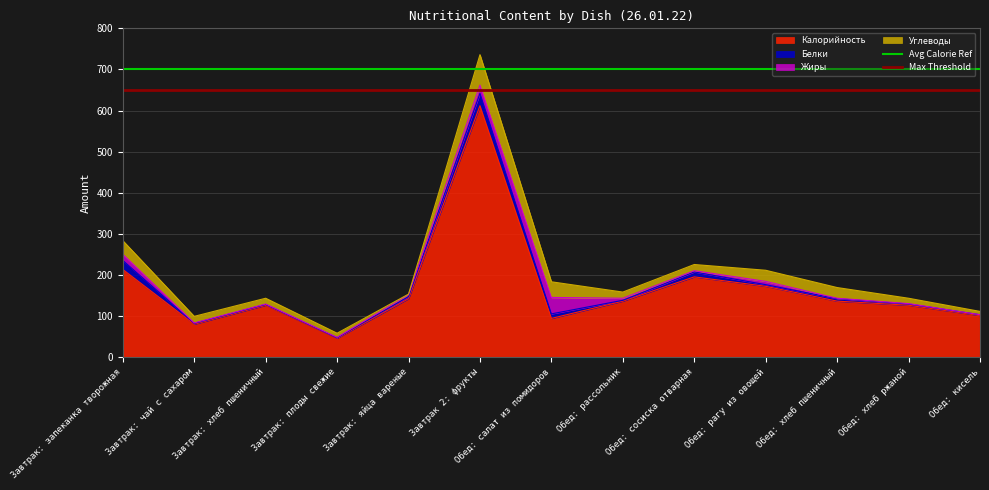

The Калорийность series shows 127 at Обед: хлеб ржаной. True or false?

True